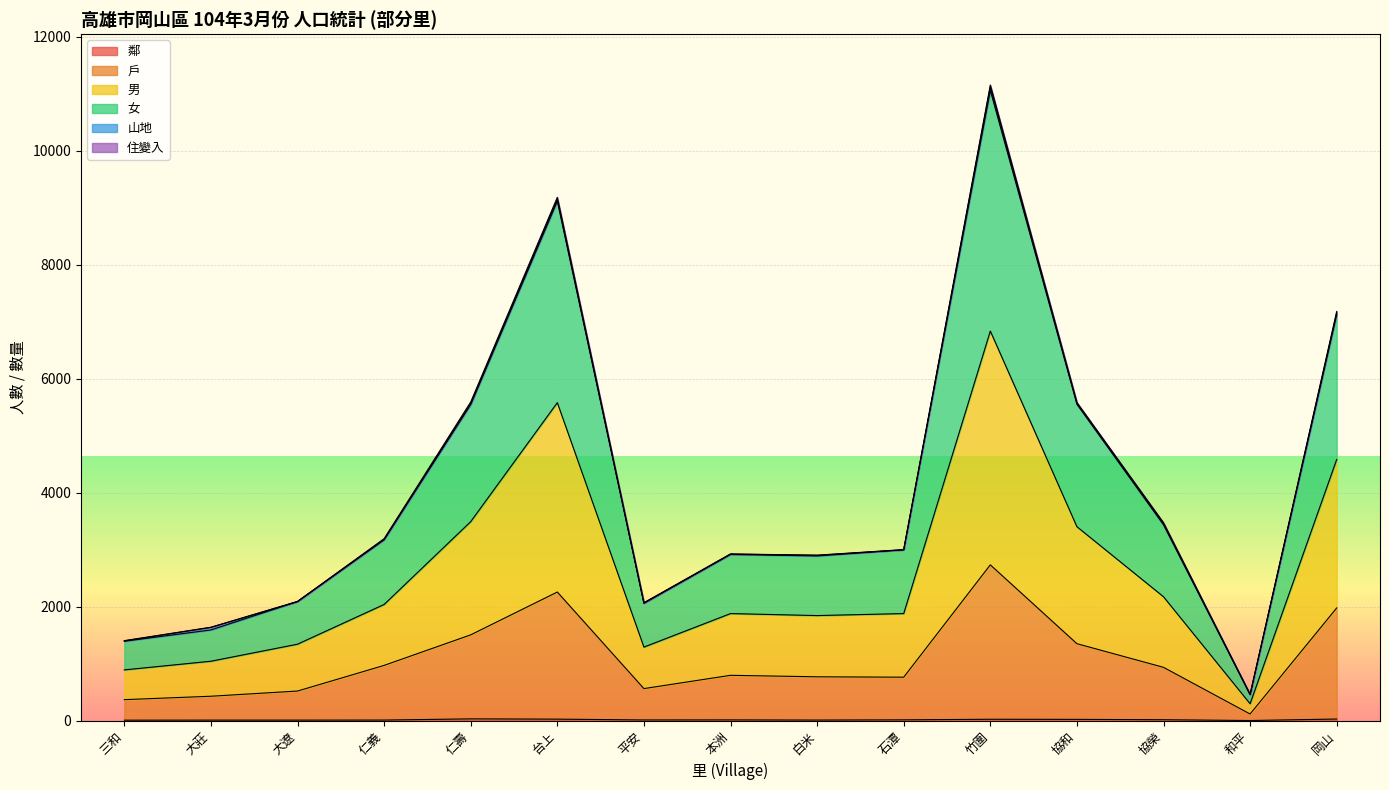

Count the number of categories in the chart.

15